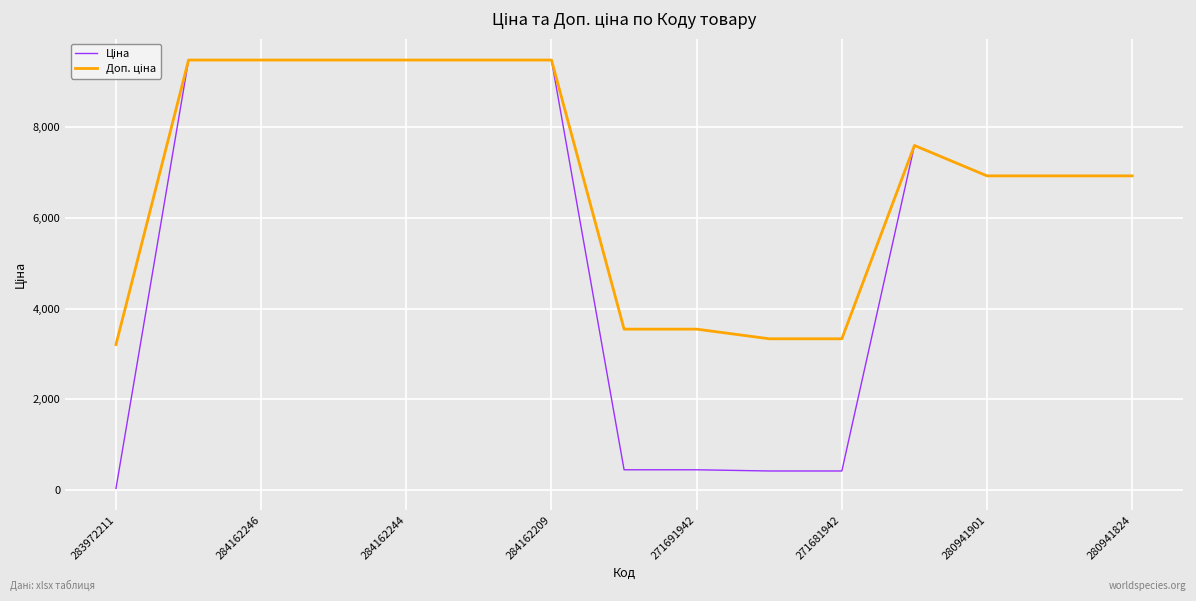

At which label does Доп. ціна reach its minimum?

283972211